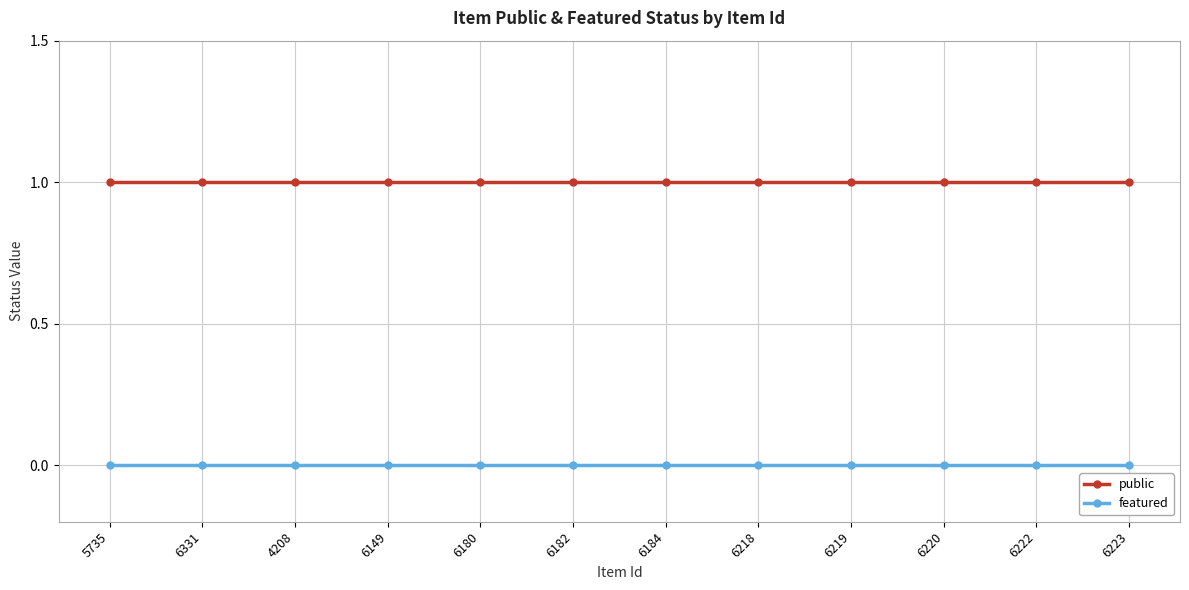

What is the approximate value of public at 6223?

1